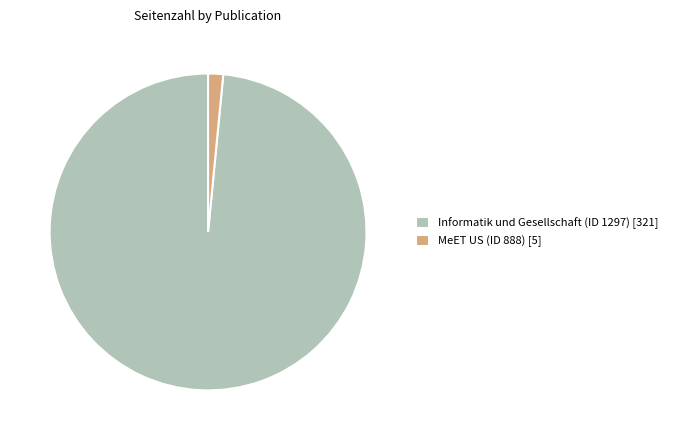

Combined, do MeET US (ID 888) [5] and Informatik und Gesellschaft (ID 1297) [321] account for over 50%?

Yes